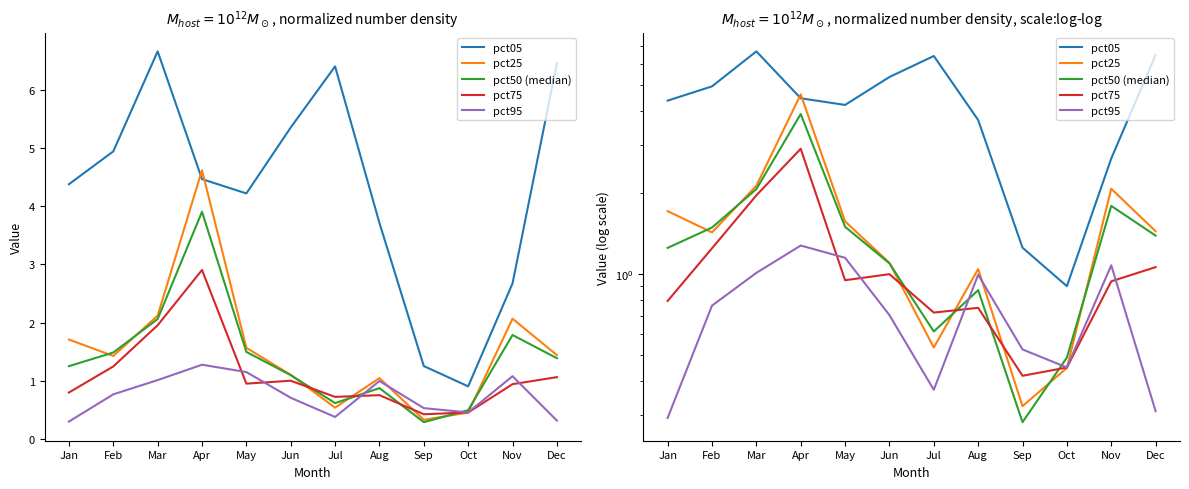

How many lines are shown in the chart?

5